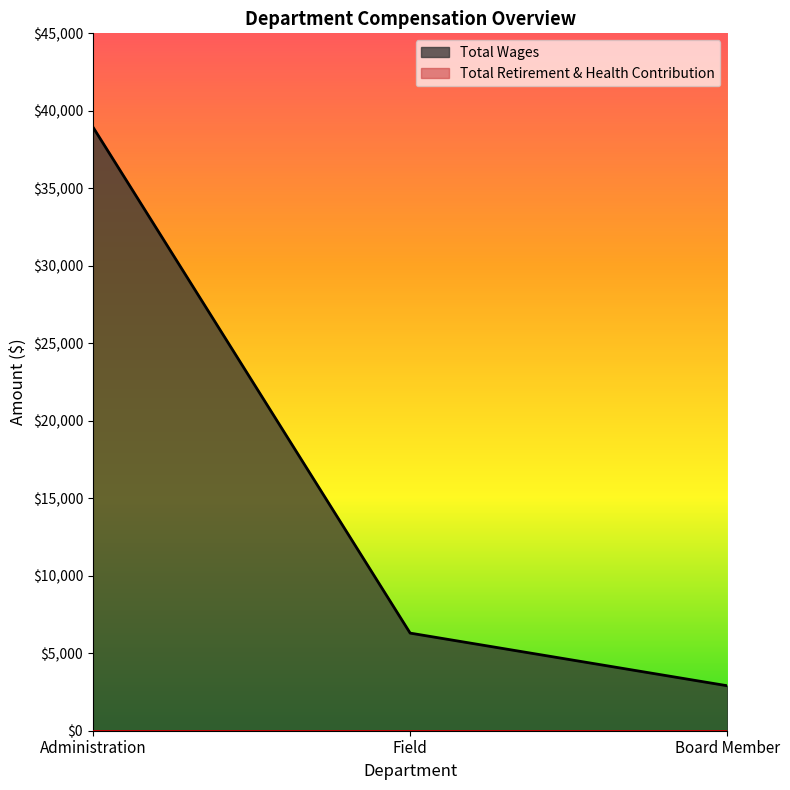

List the labels in order of value, smallest first.

Board Member, Field, Administration